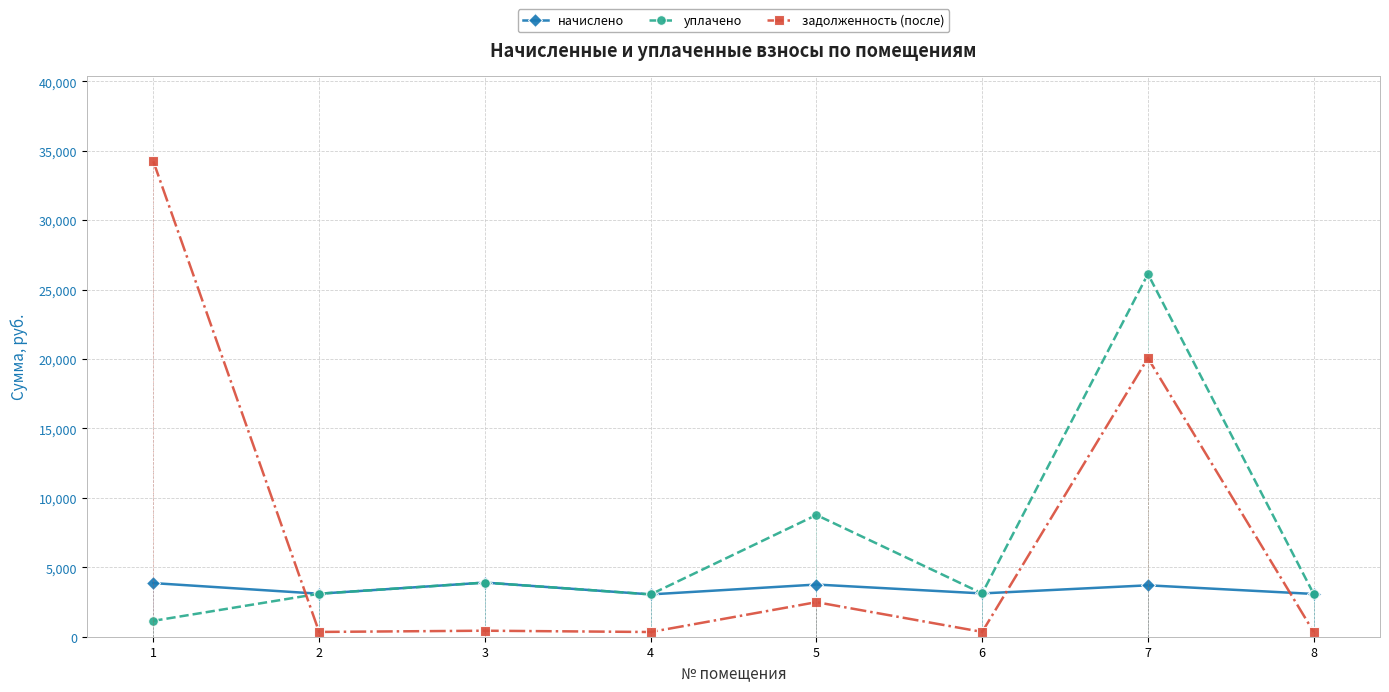

The уплачено series shows 5588.8 at 3. True or false?

False